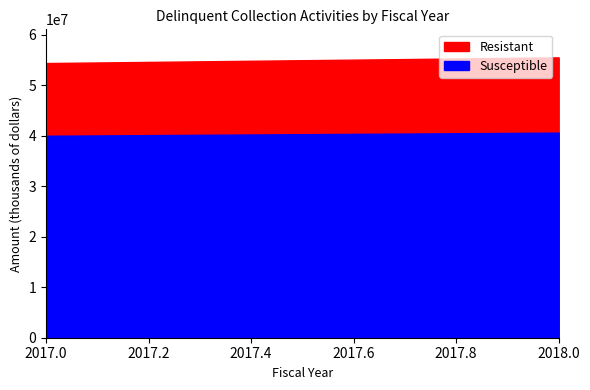

What is the average value of the Susceptible series?

40295226